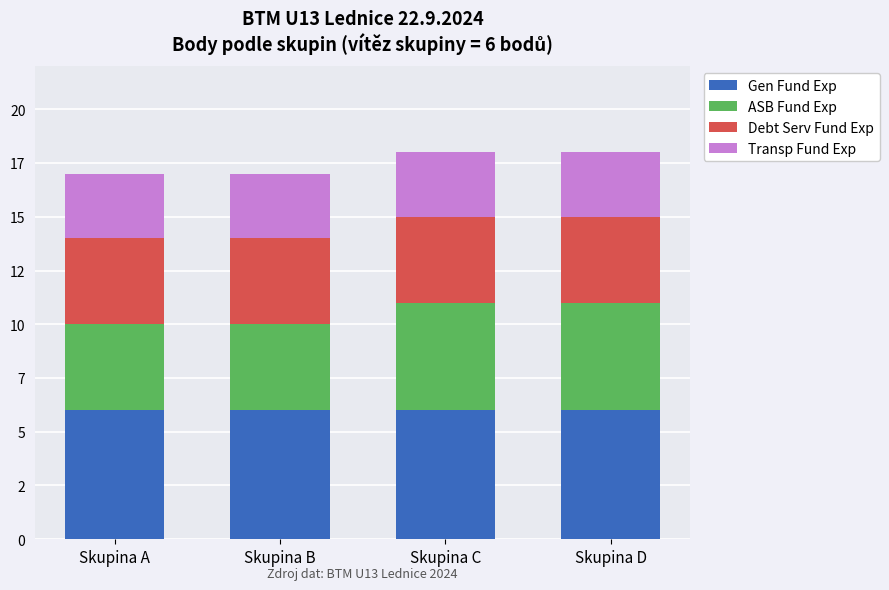

List the series in order of their peak value, highest first.

Gen Fund Exp, ASB Fund Exp, Debt Serv Fund Exp, Transp Fund Exp